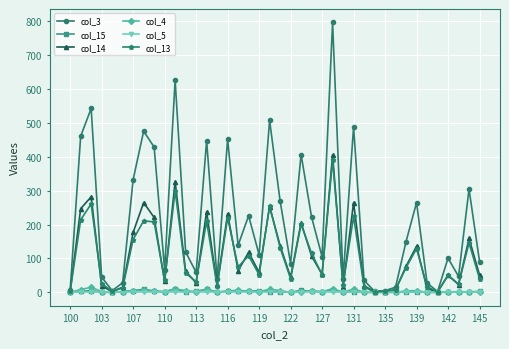

True or false: col_4 has more than 1 interior local peaks.

True